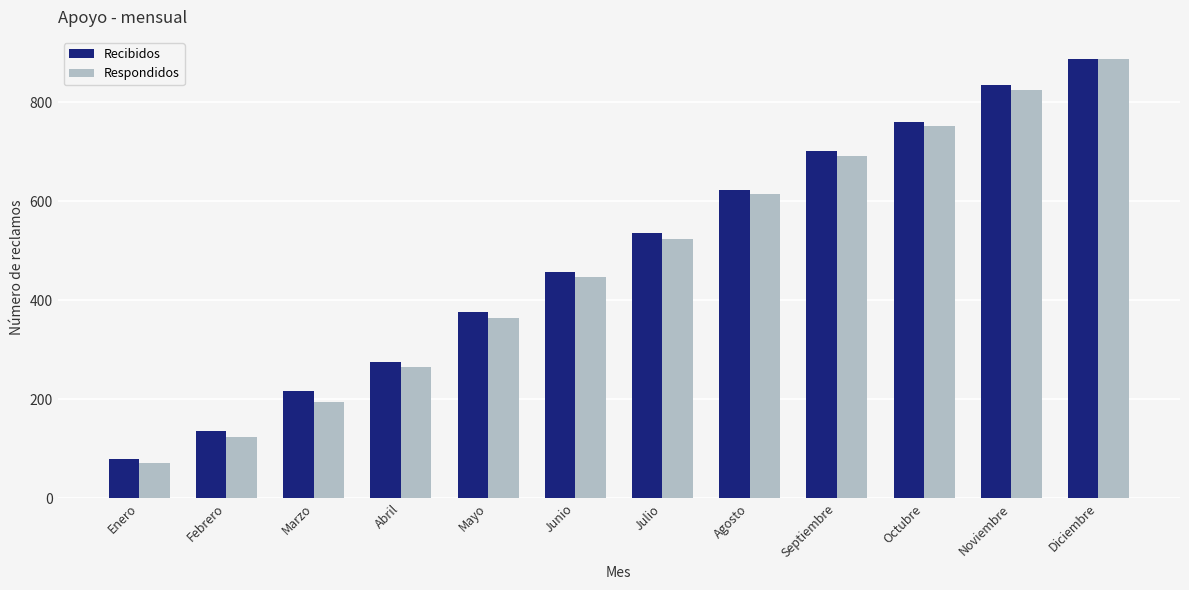

Reading left to right, what are all the values shown in this chart?

Recibidos: Enero=79	Febrero=135	Marzo=216	Abril=275	Mayo=377	Junio=457	Julio=537	Agosto=624	Septiembre=702	Octubre=761	Noviembre=836	Diciembre=888
Respondidos: Enero=71	Febrero=123	Marzo=194	Abril=266	Mayo=365	Junio=447	Julio=523	Agosto=614	Septiembre=691	Octubre=752	Noviembre=826	Diciembre=887